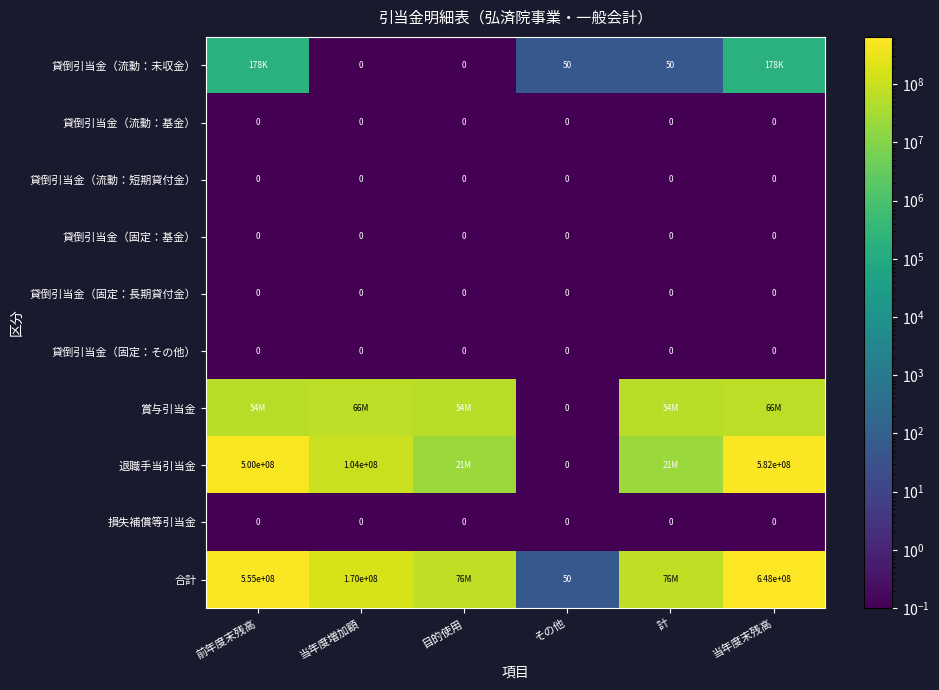

What is the spread (max minus min) of values at その他?

50